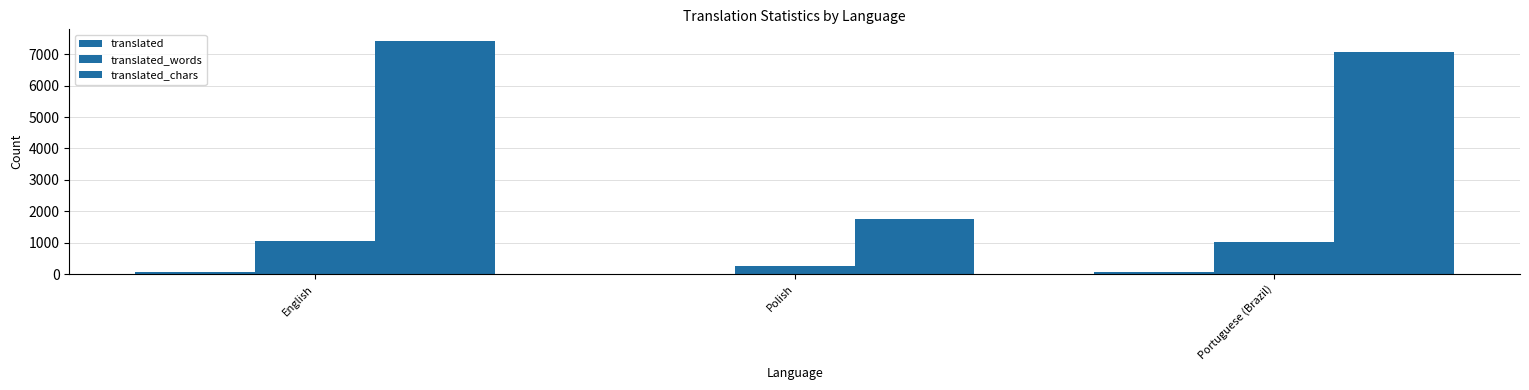

Rank the series at Portuguese (Brazil) from highest to lowest value.

translated_chars, translated_words, translated